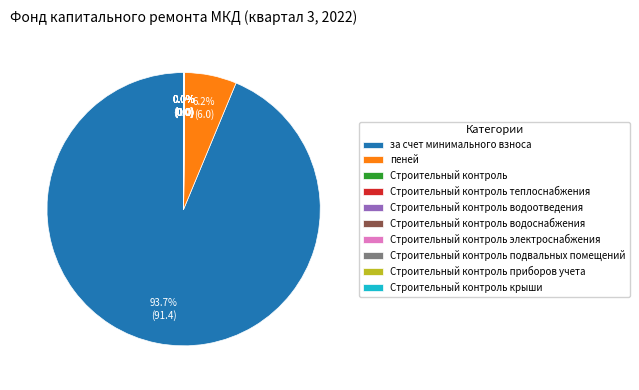

Does за счет минимального взноса account for over 50% of the chart?

Yes